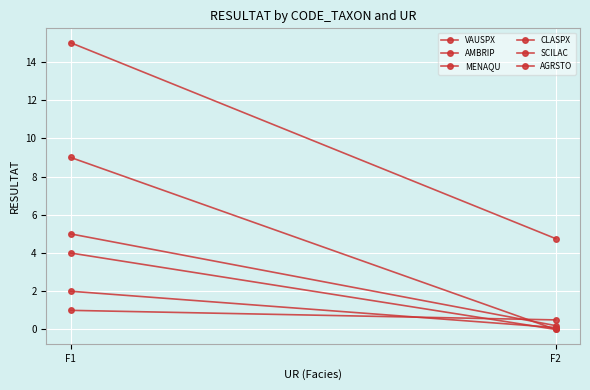

Reading left to right, extract all data points from this chart.

VAUSPX: F1=15.0	F2=4.8
AMBRIP: F1=9.0	F2=0.0
MENAQU: F1=5.0	F2=0.2
CLASPX: F1=1.0	F2=0.5
SCILAC: F1=4.0	F2=0.0
AGRSTO: F1=2.0	F2=0.1